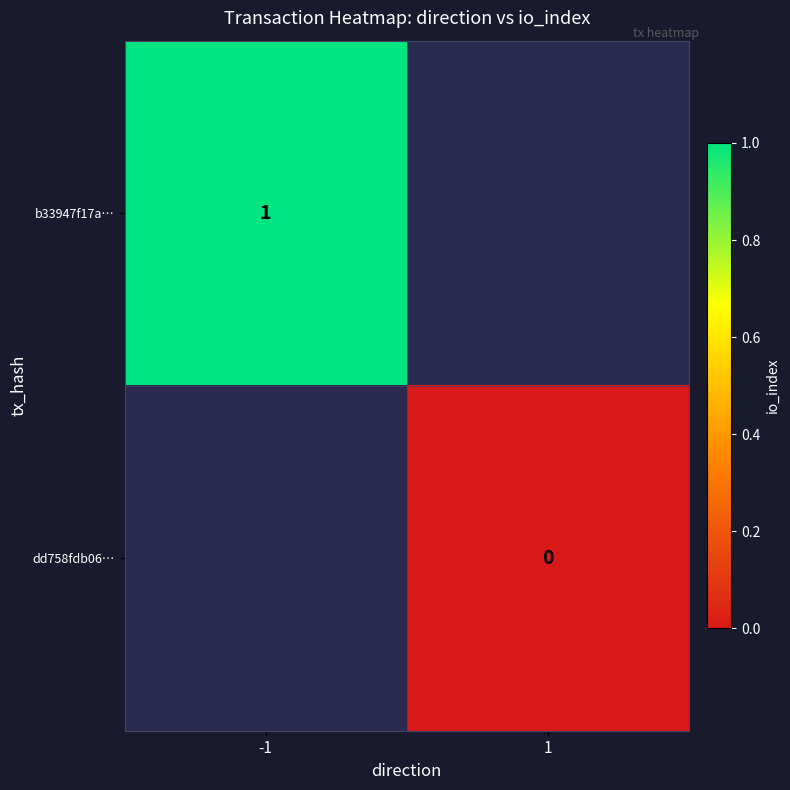

Is it true that b33947f17a… equals 1 at -1?

True